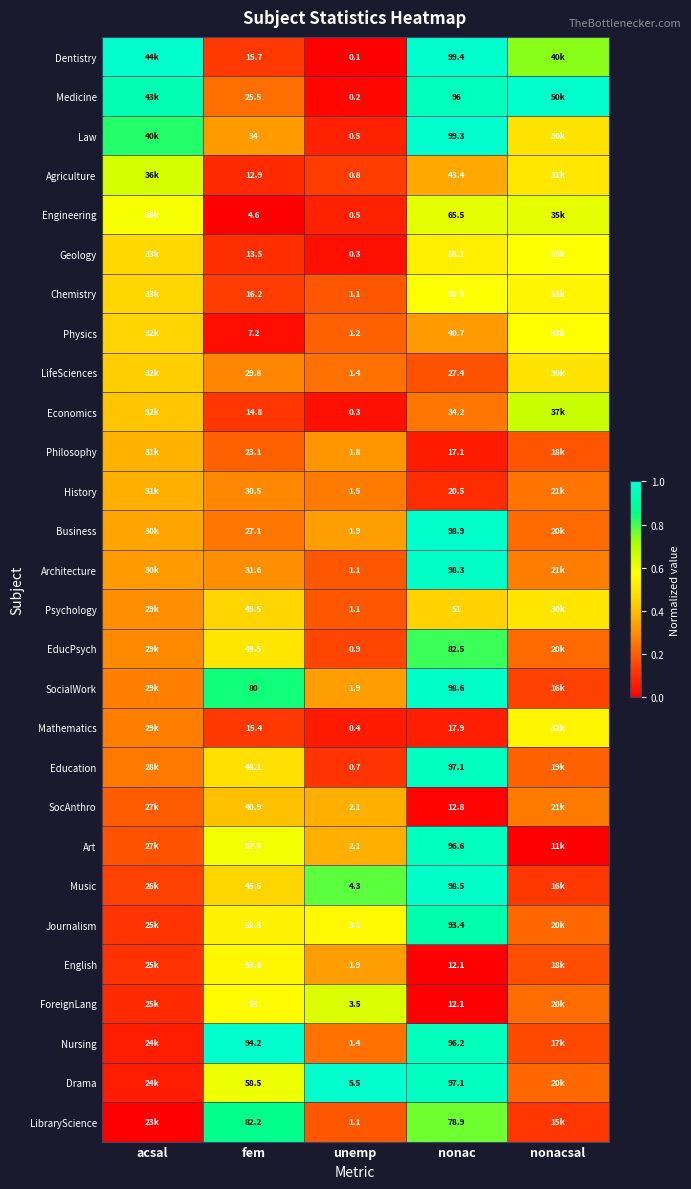

What is the difference between the highest and lowest values at nonac?

87.3